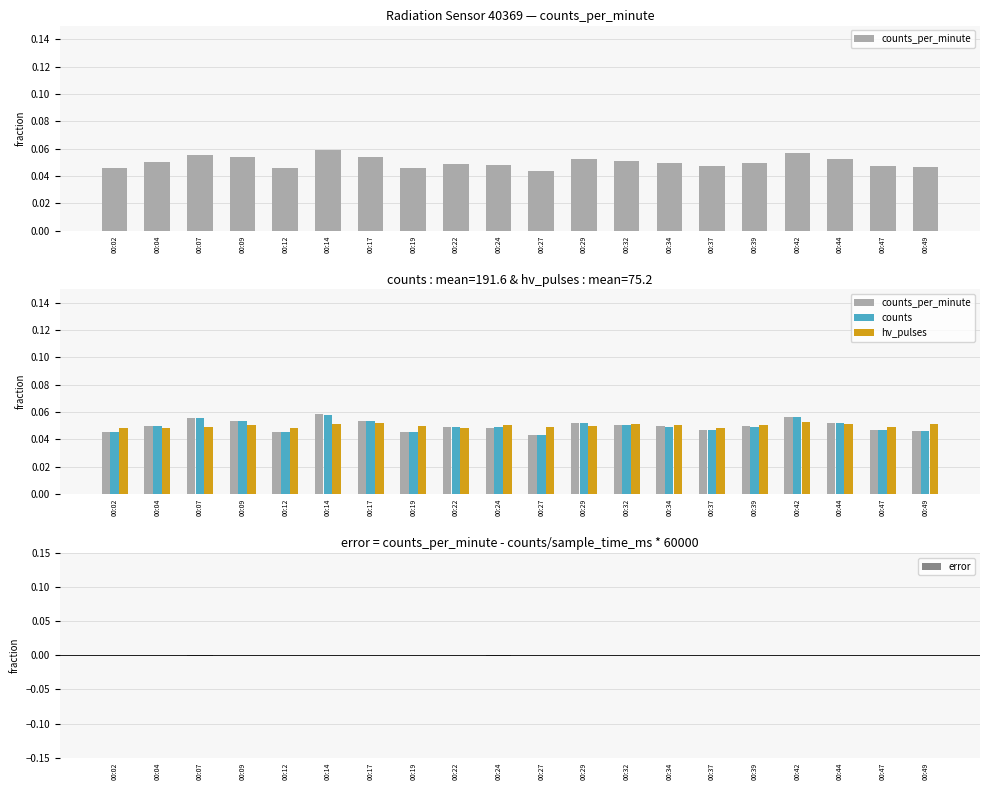

Reading right to left, extract all data points from this chart.

counts_per_minute: 0.0	0.0	0.1	0.1	0.0	0.0	0.0	0.1	0.1	0.0	0.0	0.0	0.0	0.1	0.1	0.0	0.1	0.1	0.1	0.0
counts: 0.0	0.0	0.1	0.1	0.0	0.0	0.0	0.1	0.1	0.0	0.0	0.0	0.0	0.1	0.1	0.0	0.1	0.1	0.1	0.0
hv_pulses: 0.1	0.0	0.1	0.1	0.1	0.0	0.1	0.1	0.0	0.0	0.1	0.0	0.0	0.1	0.1	0.0	0.1	0.0	0.0	0.0
error: -0.0	-0.0	0.0	0.0	0.0	-0.0	0.0	-0.0	-0.0	0.0	-0.0	0.0	0.0	-0.0	0.0	-0.0	0.0	-0.0	0.0	-0.0